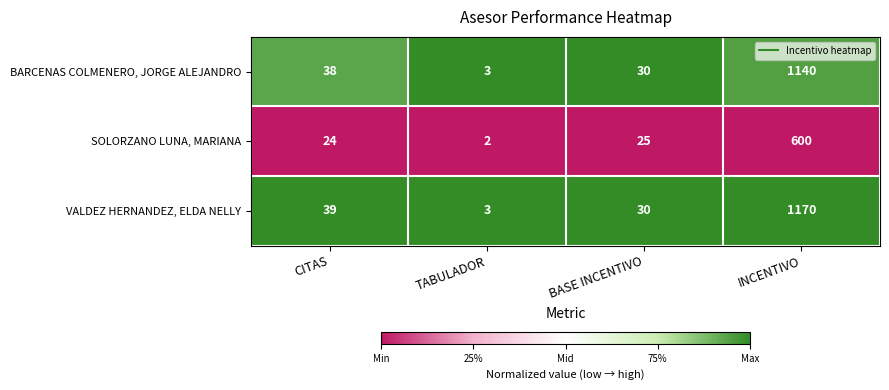

At which label does SOLORZANO LUNA, MARIANA reach its minimum?

TABULADOR